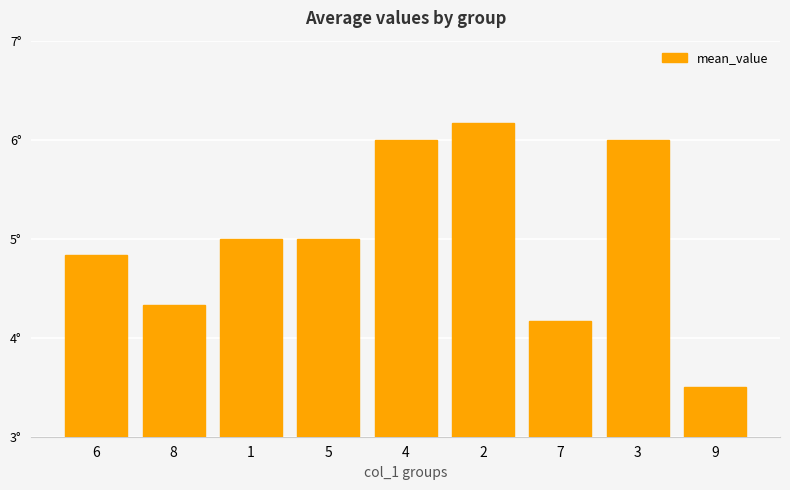

Does the chart contain any negative values?

No